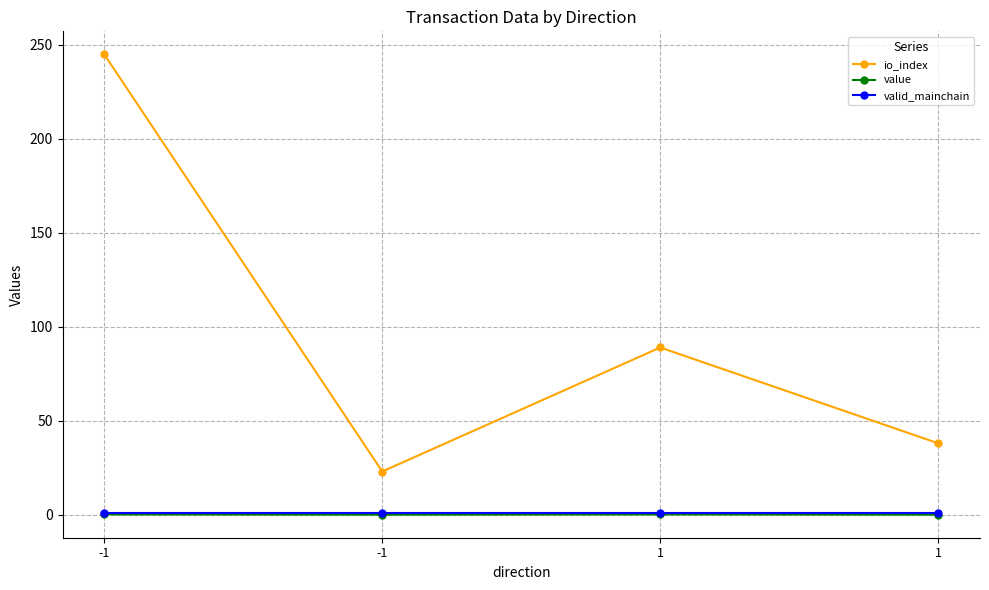

True or false: valid_mainchain and value cross at least once.

False